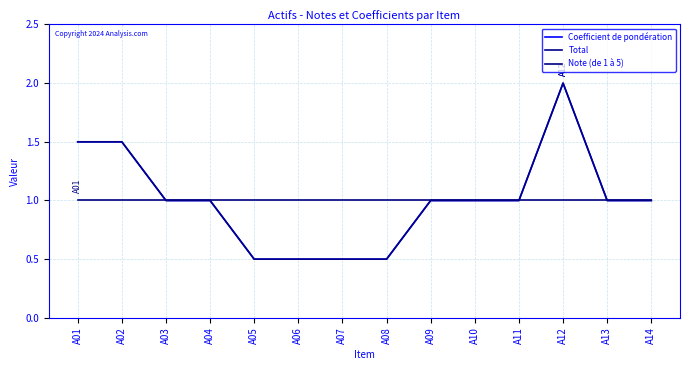

How many interior local peaks does the Coefficient de pondération series have?

1